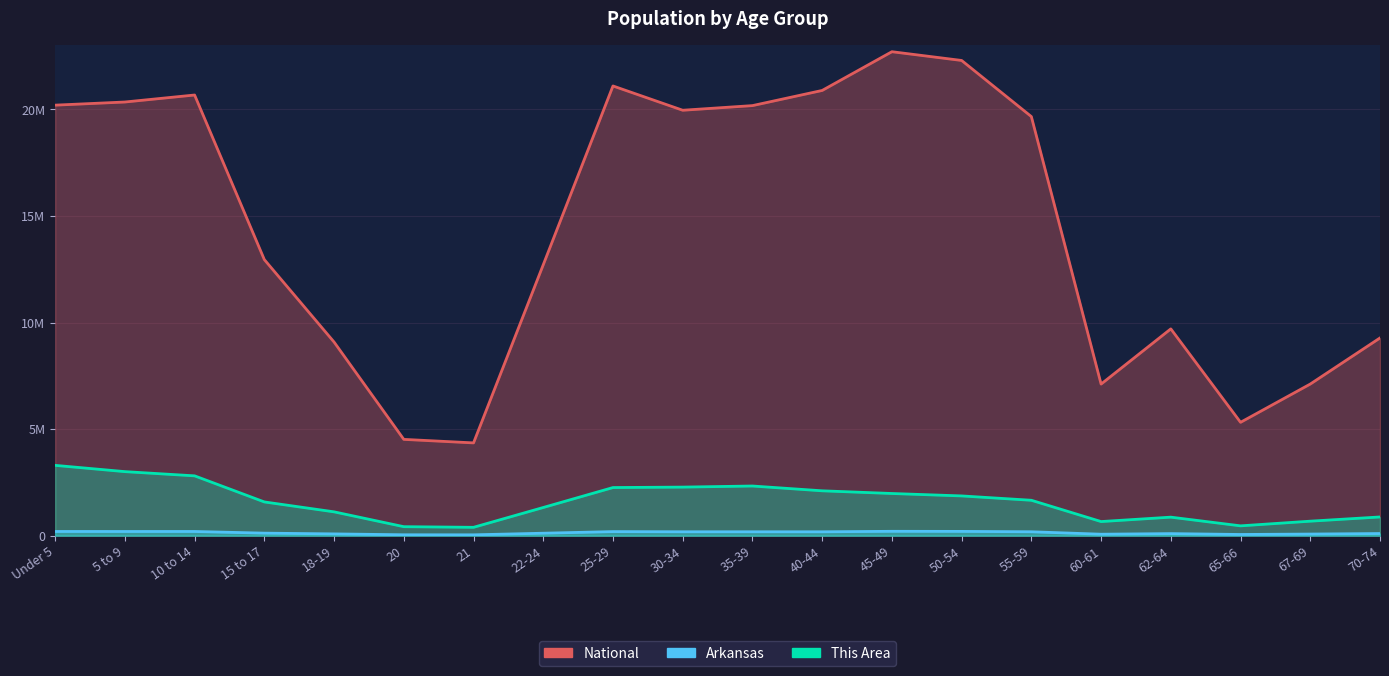

What is the sum of all National values?

290190983